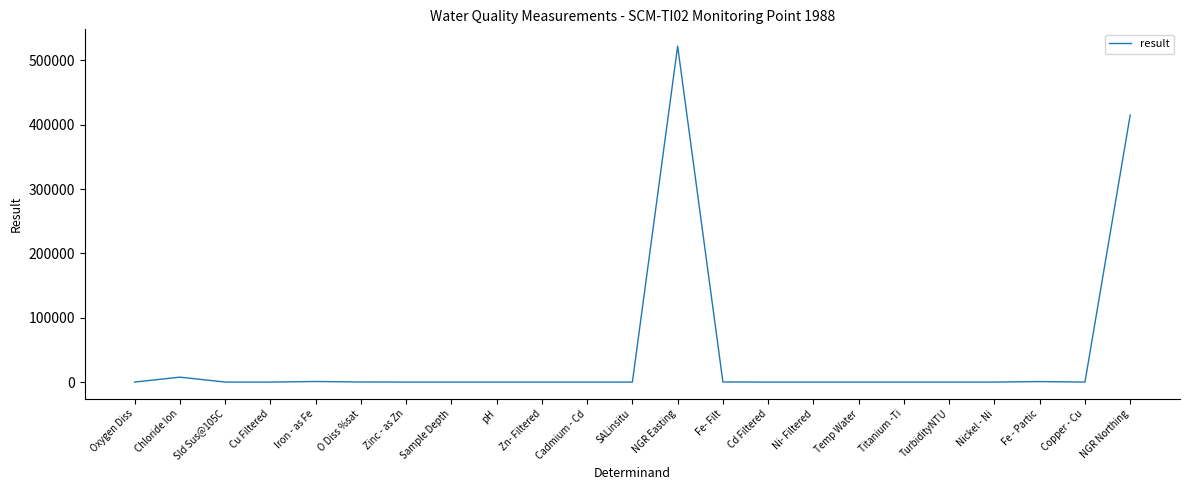

What is the greatest value displayed?

522291.0